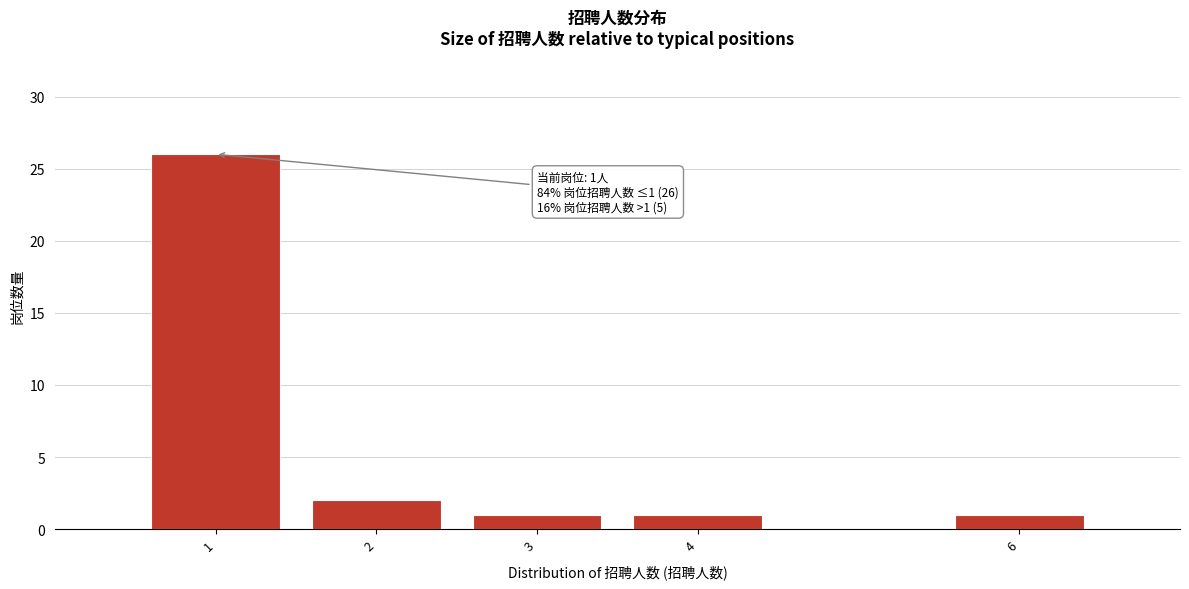

Reading left to right, list all the values displayed in this chart.

1=26	2=2	3=1	4=1	6=1